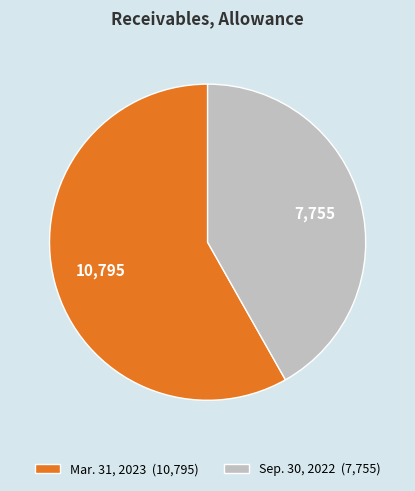

Approximately how many times larger is the value at Mar. 31, 2023 (10,795) compared to Sep. 30, 2022 (7,755)?

1.4